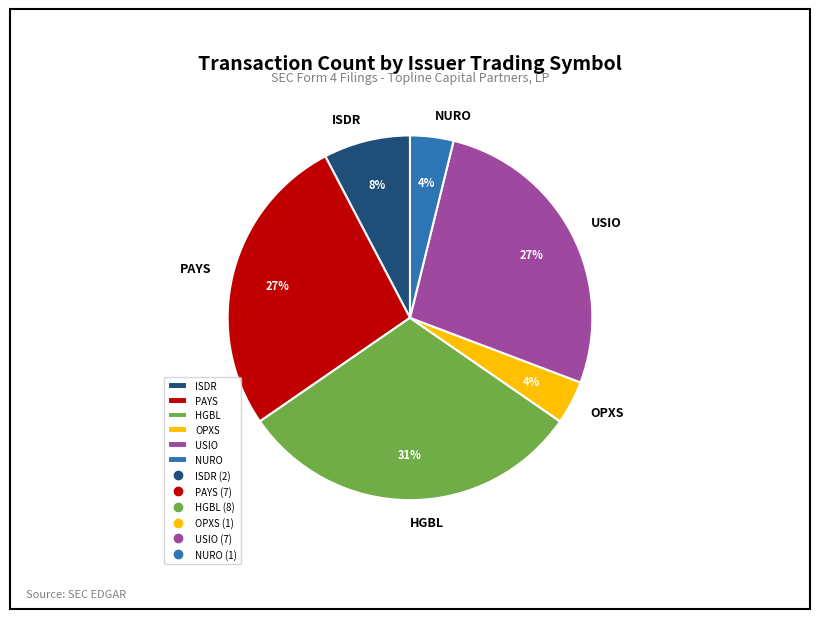

Is it true that USIO is 27% of the pie?

True